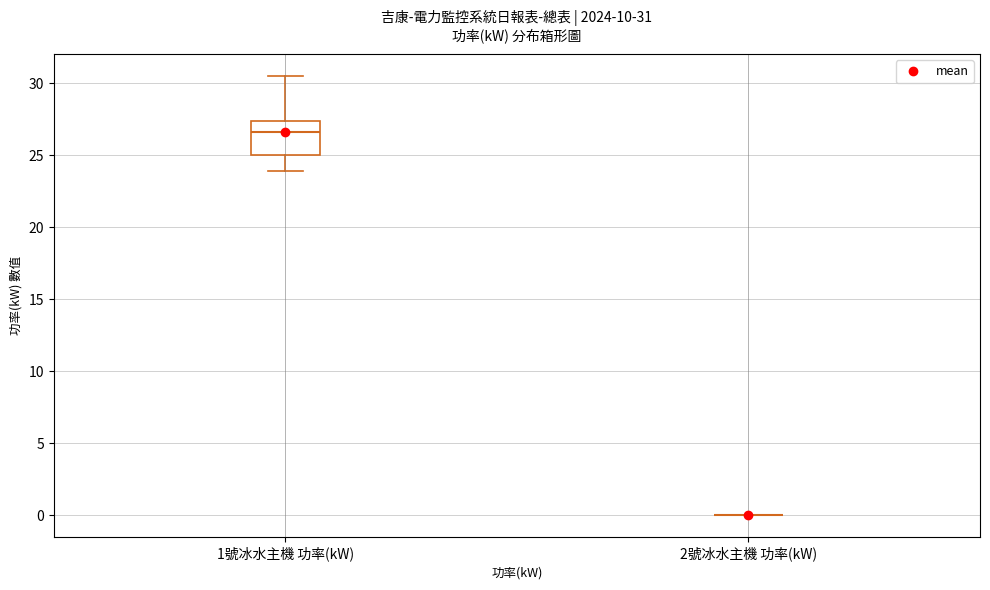

Which box is the tallest, from its lower edge to its upper edge?

1號冰水主機 功率(kW)